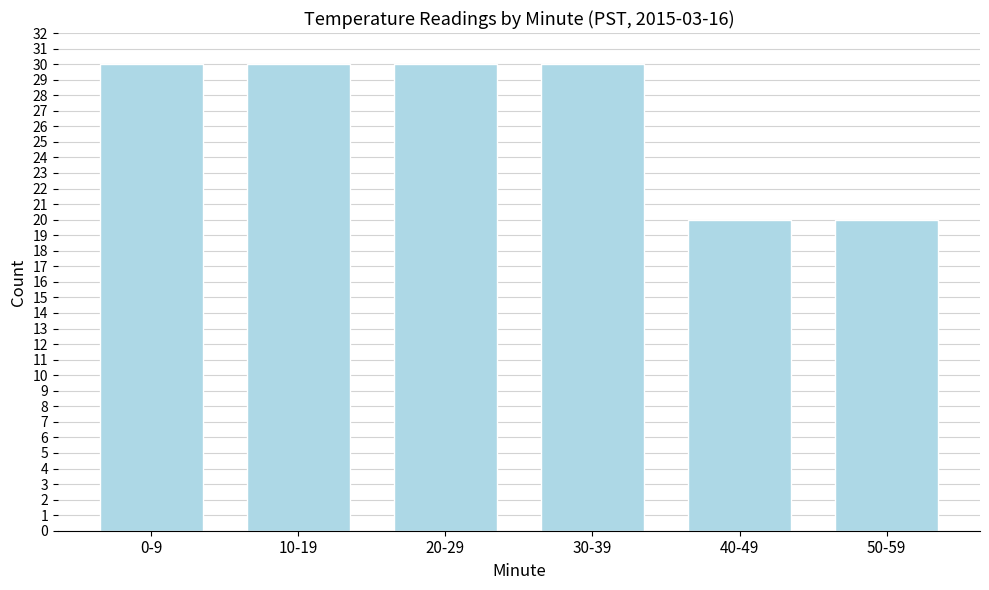

Reading right to left, list all the values displayed in this chart.

20	20	30	30	30	30